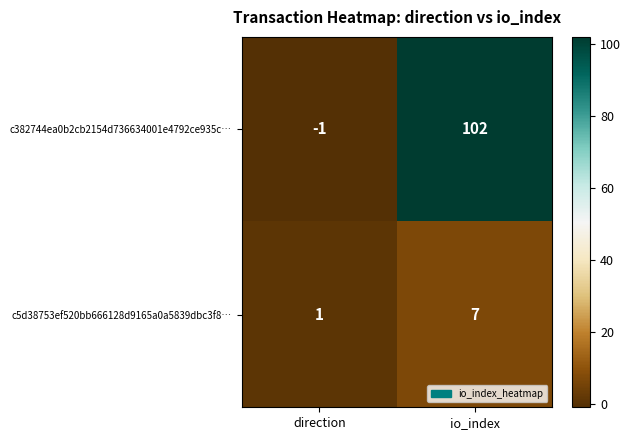

Which series has the largest total across all categories?

c382744ea0b2cb2154d736634001e4792ce935c…